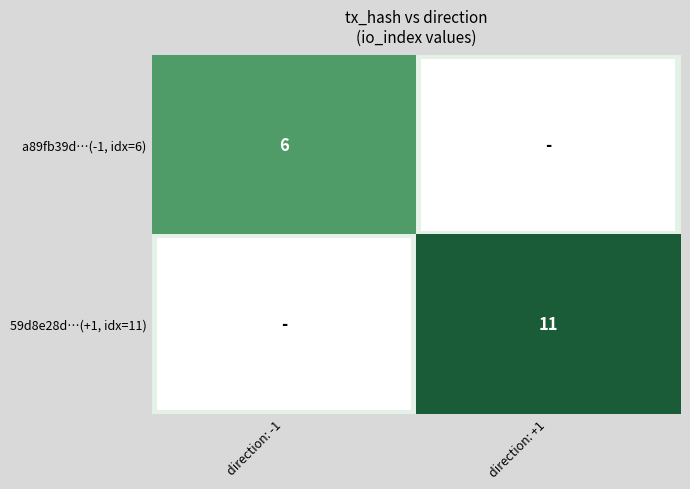

Is it true that a89fb39d…(-1, idx=6) equals 6 at direction: -1?

True